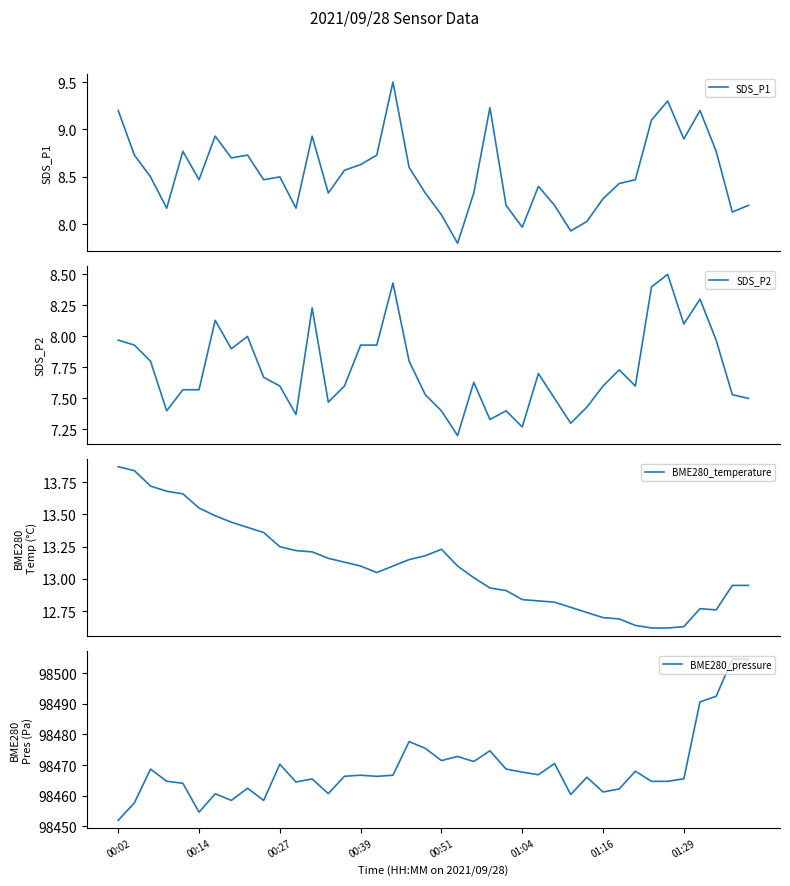

True or false: SDS_P1 and BME280_temperature cross at least once.

False